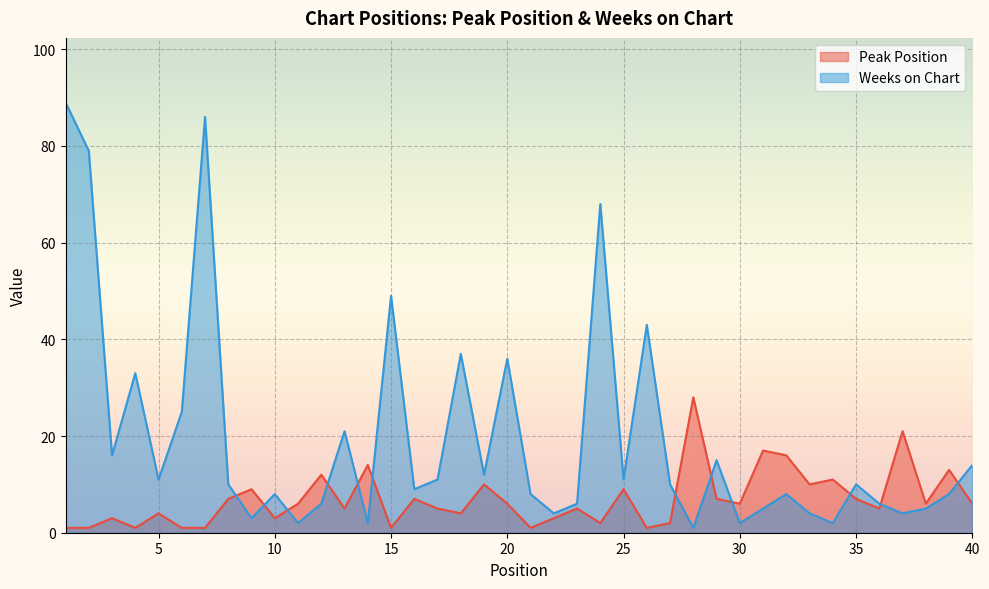

Which series changed the most between 6 and 7?

Weeks on Chart